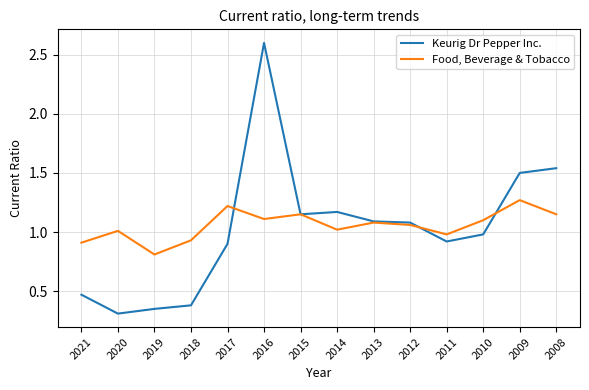

Rank the series by their maximum value, from lowest to highest.

Food, Beverage & Tobacco, Keurig Dr Pepper Inc.